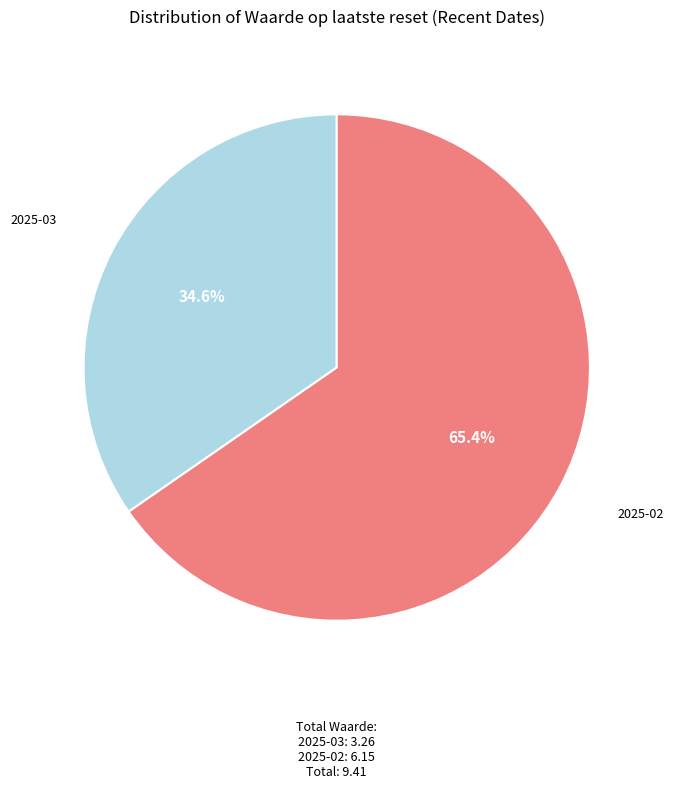

Does any single category account for the majority?

Yes